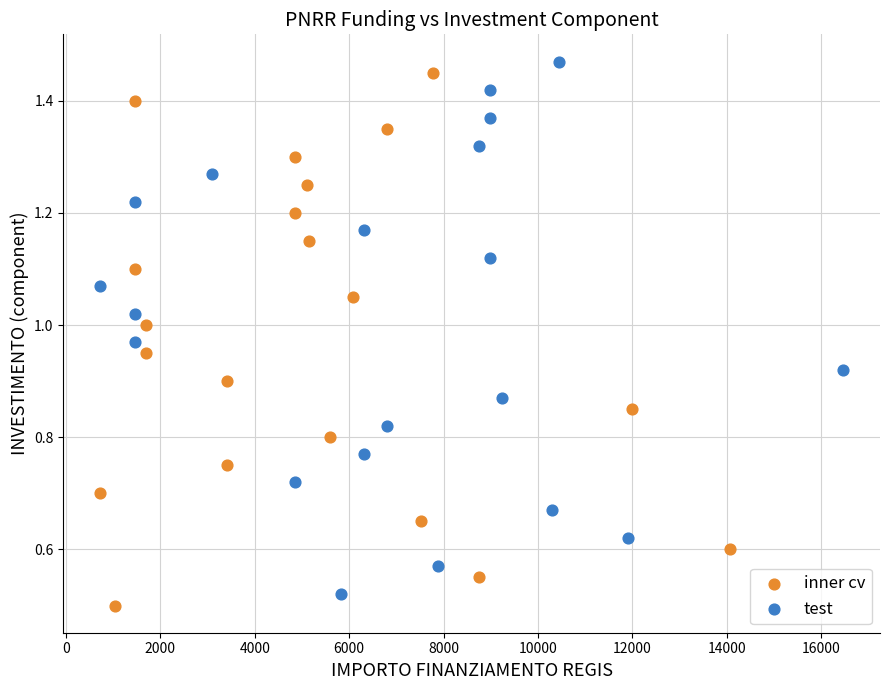

What are all the series names shown in the legend?

inner cv, test